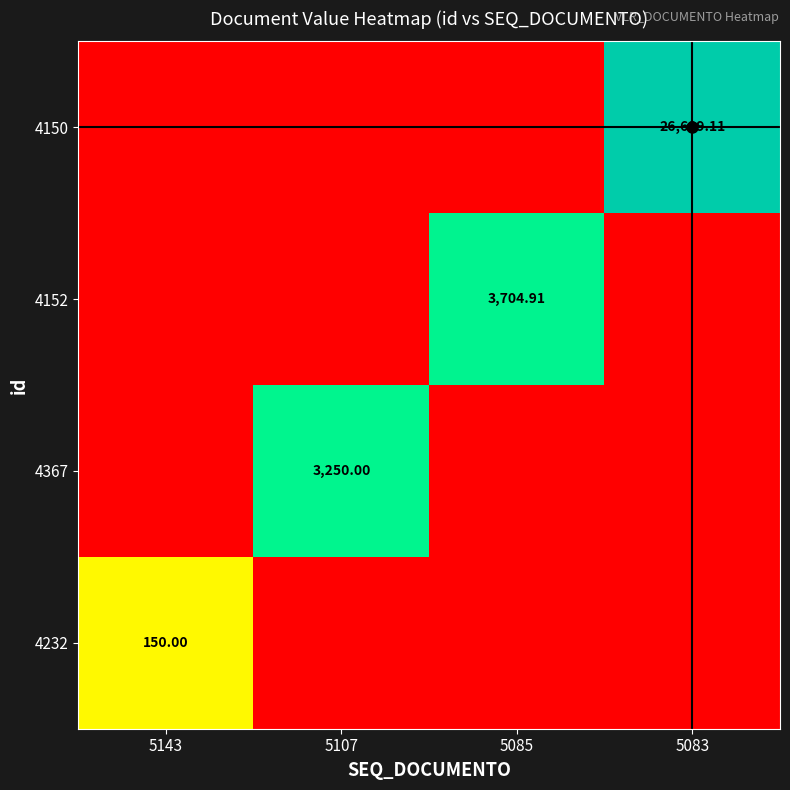

What is the sum of the 4152 values at 5083 and 5085?

3705.9